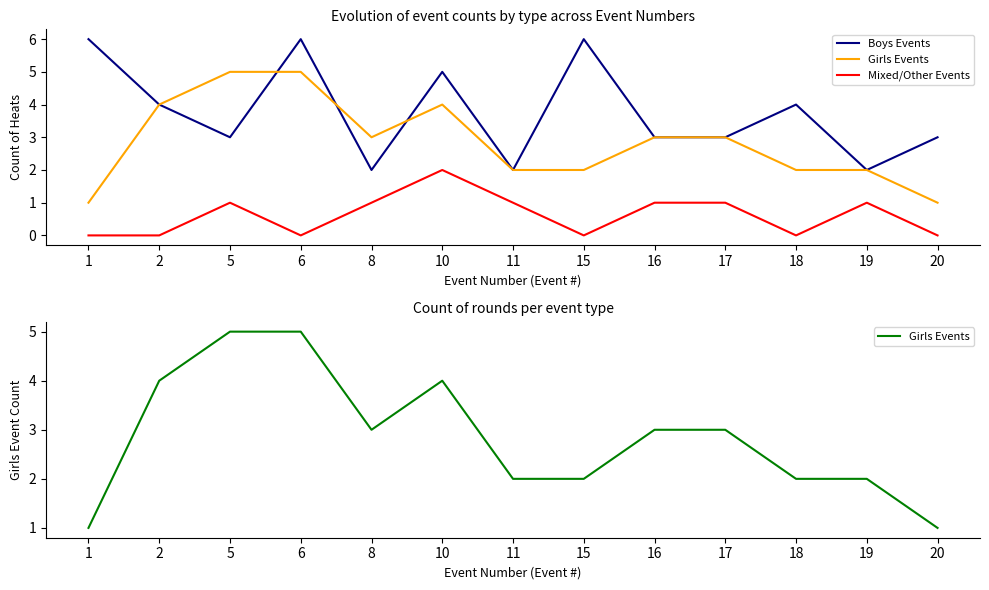

True or false: Mixed/Other Events and Boys Events intersect in this chart.

False